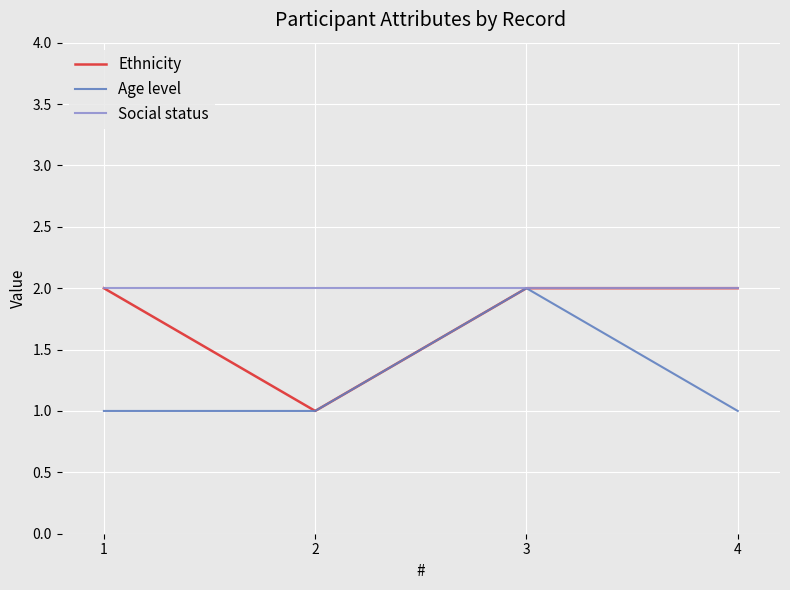

Reading left to right, transcribe all the data shown in this chart.

Ethnicity: 1=2	2=1	3=2	4=2
Age level: 1=1	2=1	3=2	4=1
Social status: 1=2	2=2	3=2	4=2